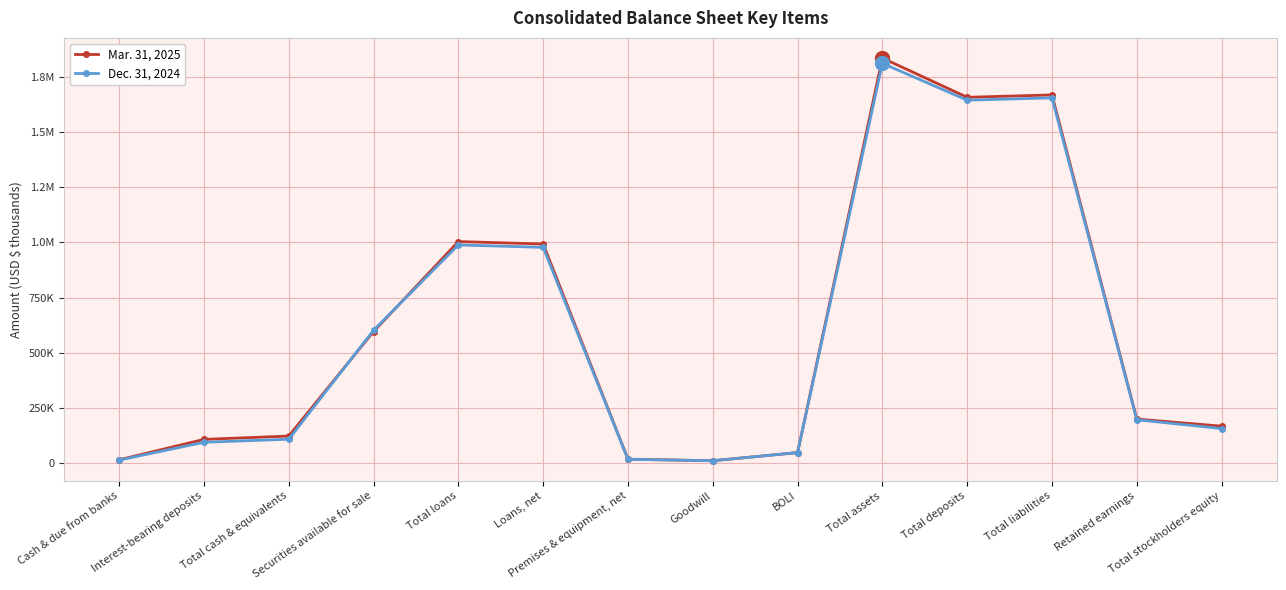

True or false: Mar. 31, 2025 and Dec. 31, 2024 intersect in this chart.

True